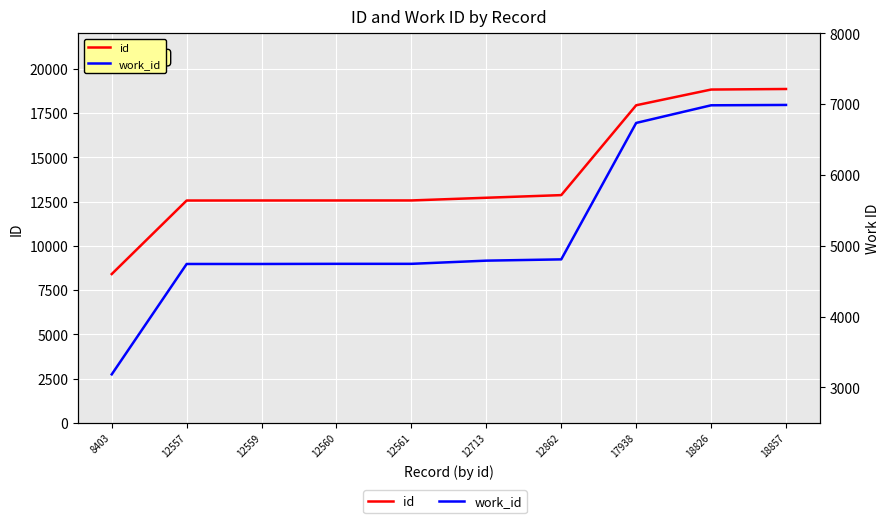

Which series has the largest total across all categories?

id